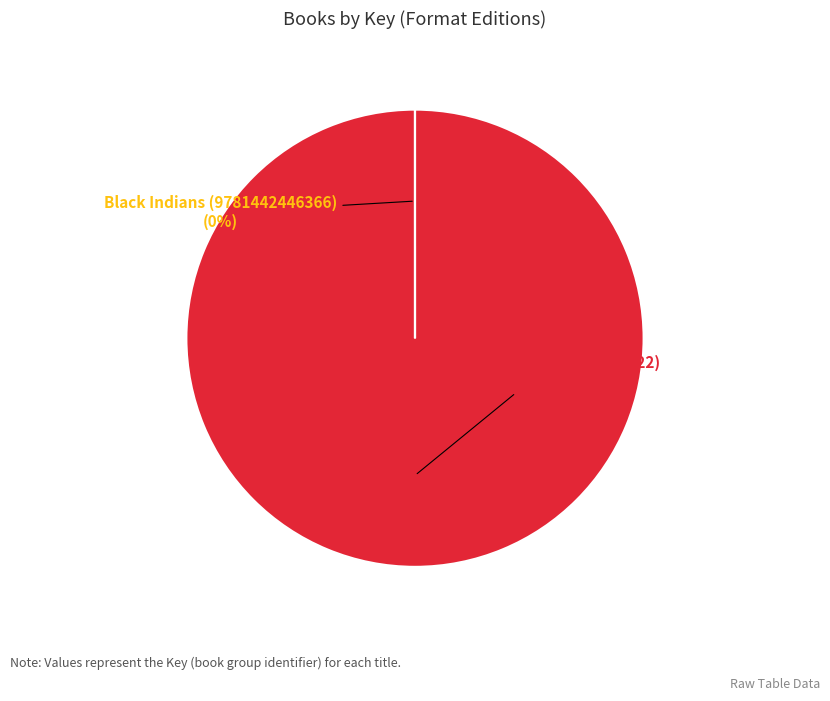

Is there a majority slice in this chart?

Yes